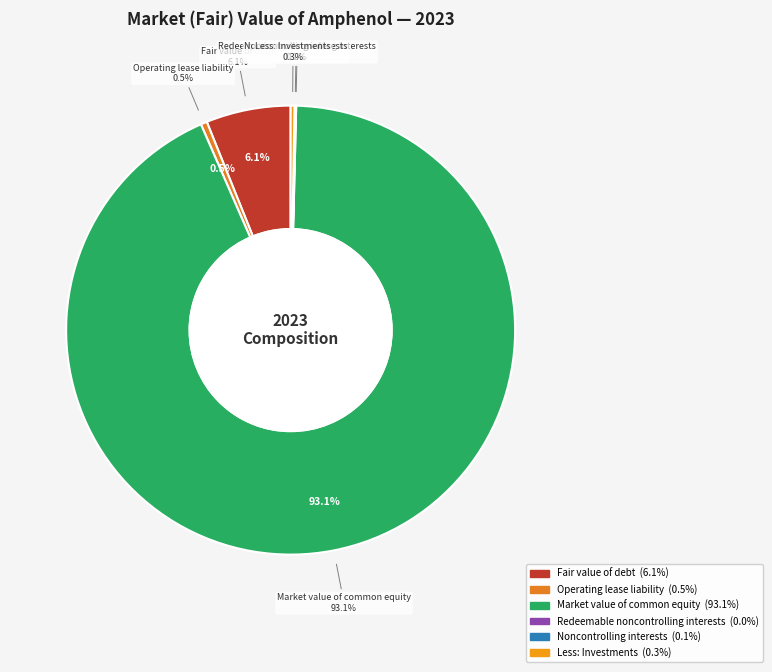

Count the number of slices in the pie.

6